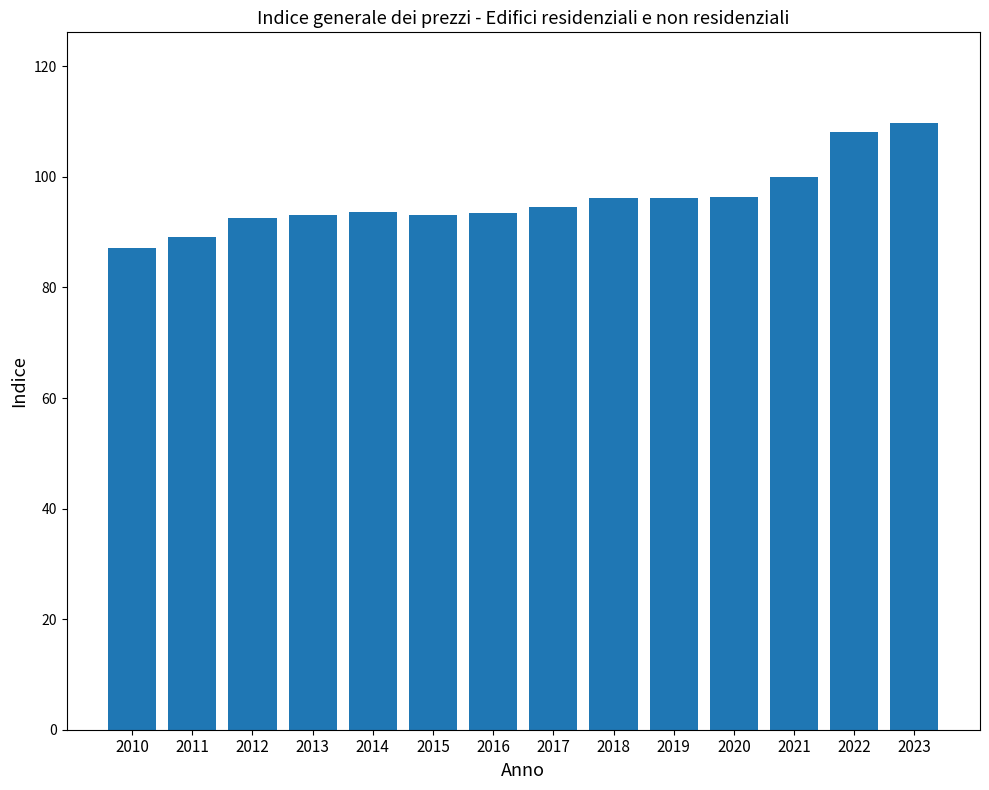

How many distinct data groups are displayed?

1